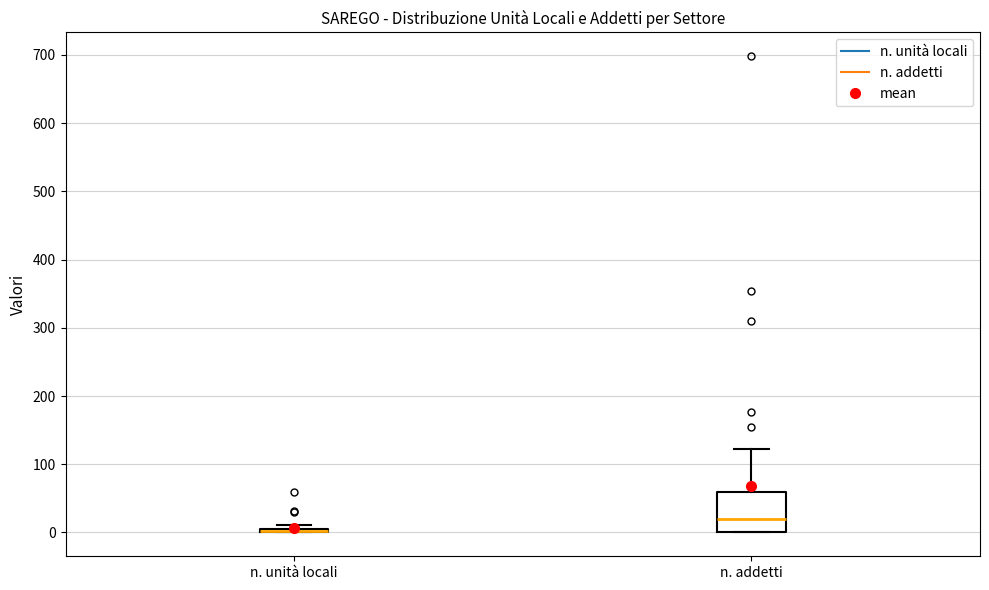

Where is the upper edge of the box for n. addetti on the y-axis? The values are not printed on the chart, so give them approximately, as read against the axis.

60